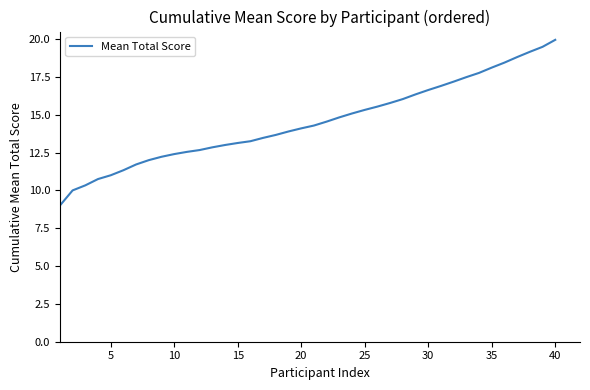

What is the smallest value displayed?

9.0